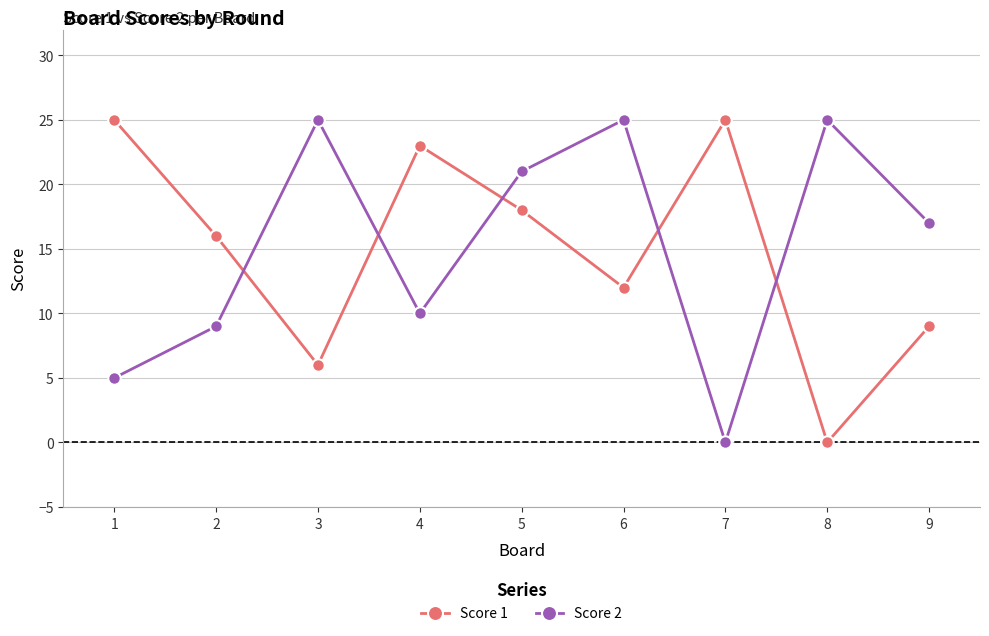

How many interior local peaks does the Score 2 series have?

3